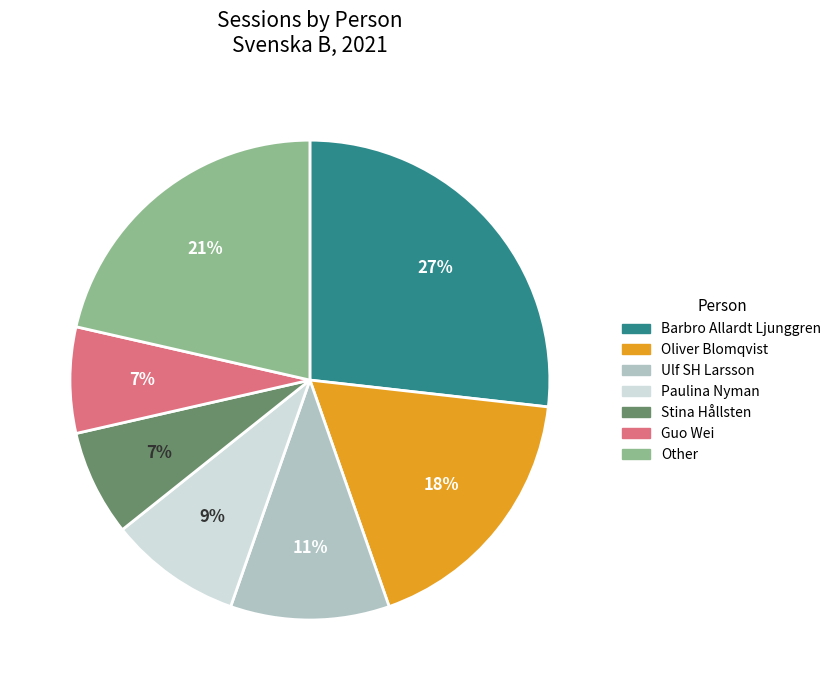

Combined, do Paulina Nyman and Guo Wei account for over 50%?

No